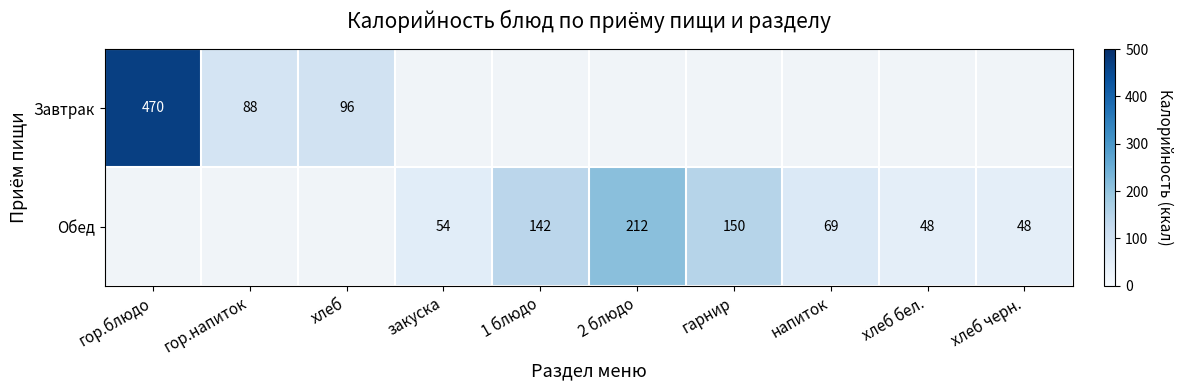

True or false: Обед has a value of 267 at гарнир.

False